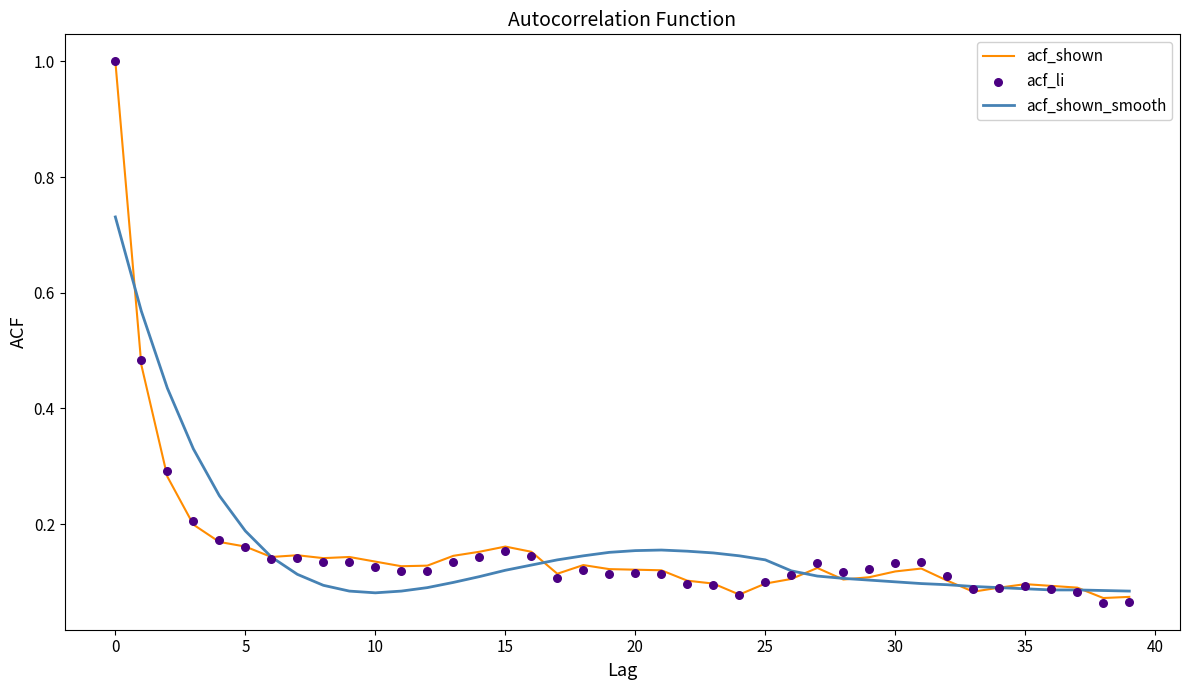

At how many categories does at least one series exceed 0?

40